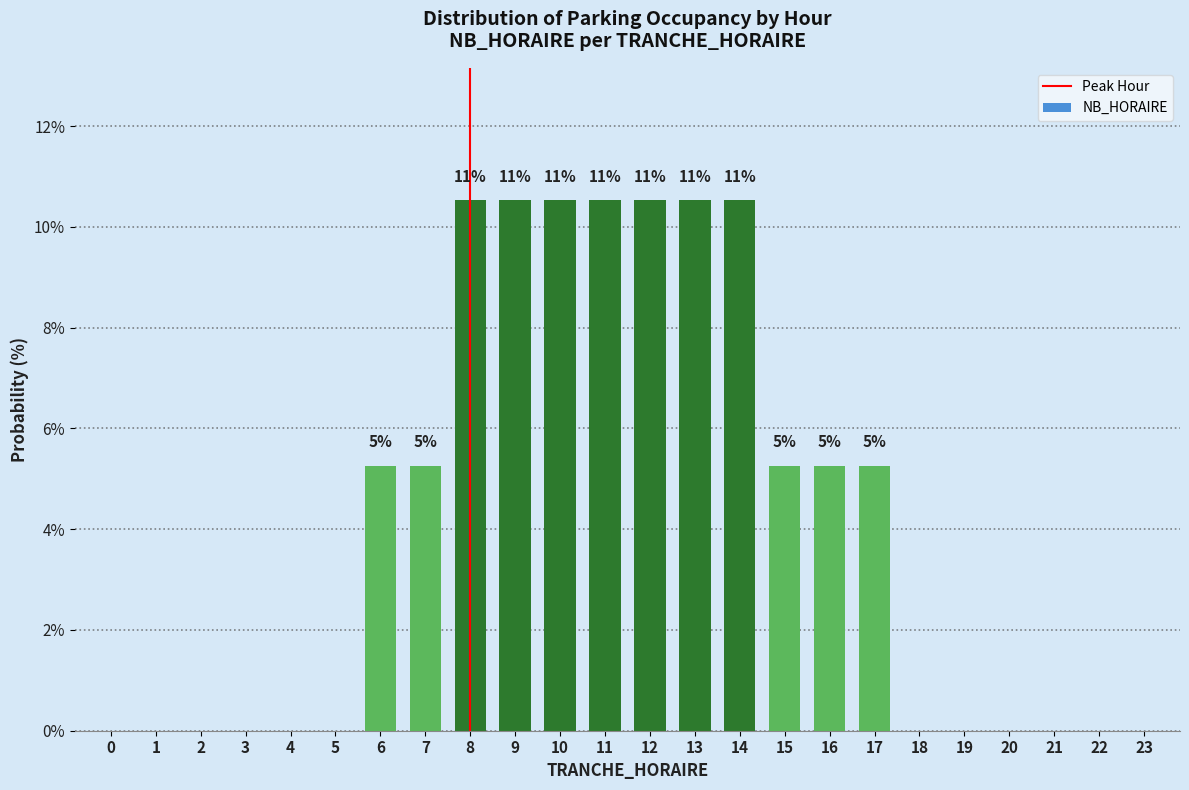

Are the bars horizontal?

No